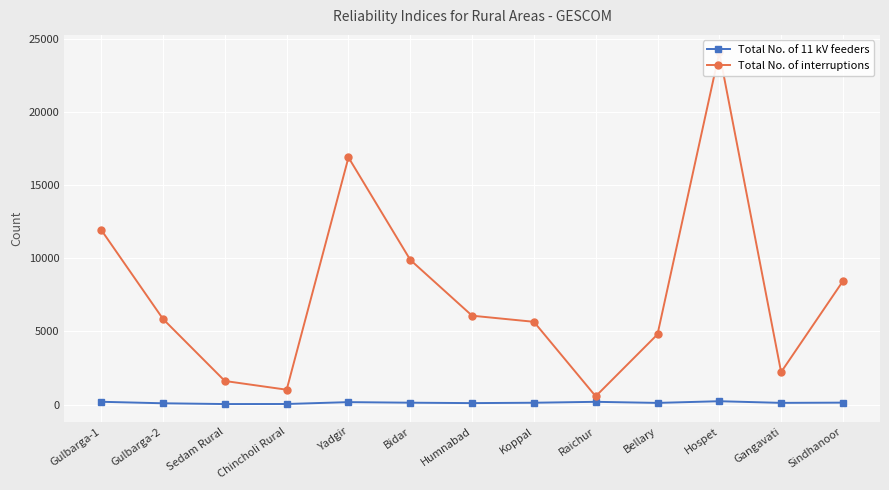

How many values in the Total No. of 11 kV feeders series exceed 126?

6